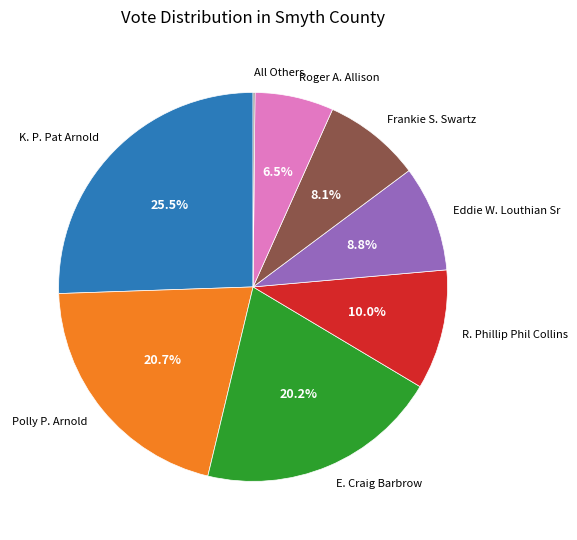

To the nearest percent, what percentage of the pie is Polly P. Arnold?

21%